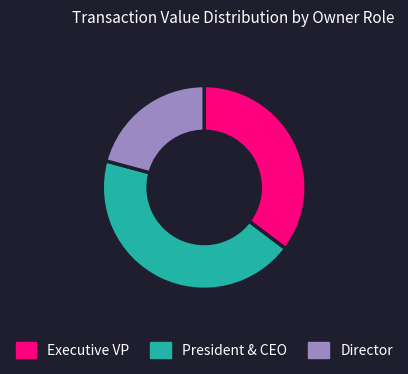

Rank the categories by value from highest to lowest.

President & CEO, Executive VP, Director